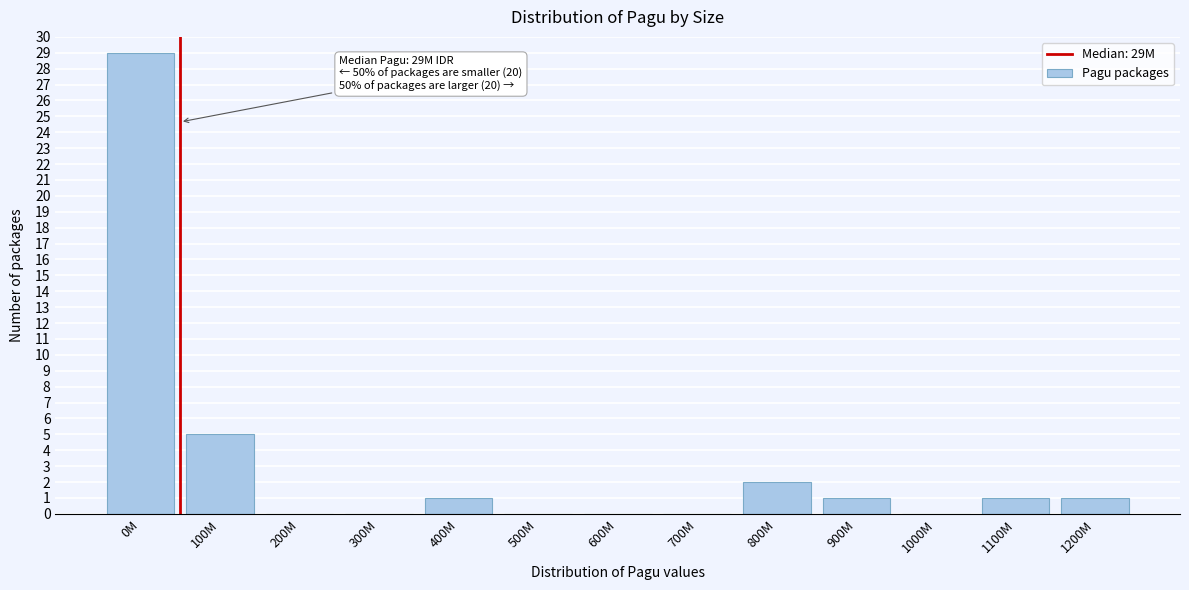

Reading left to right, extract all data points from this chart.

0M=29	100M=5	200M=0	300M=0	400M=1	500M=0	600M=0	700M=0	800M=2	900M=1	1000M=0	1100M=1	1200M=1